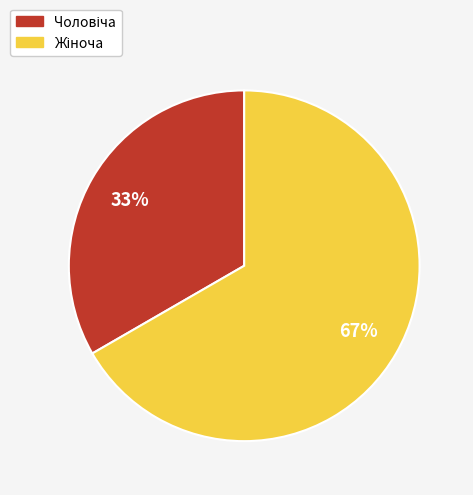

To the nearest percent, what is the average slice percentage?

50%